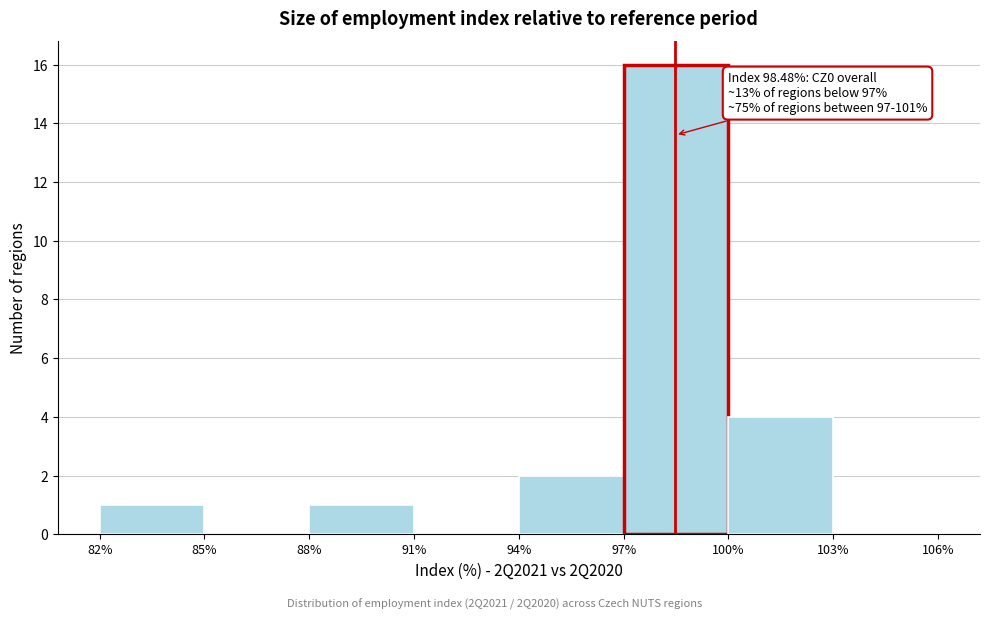

Over which range of the x-axis is the bar tallest?

97% to 100%